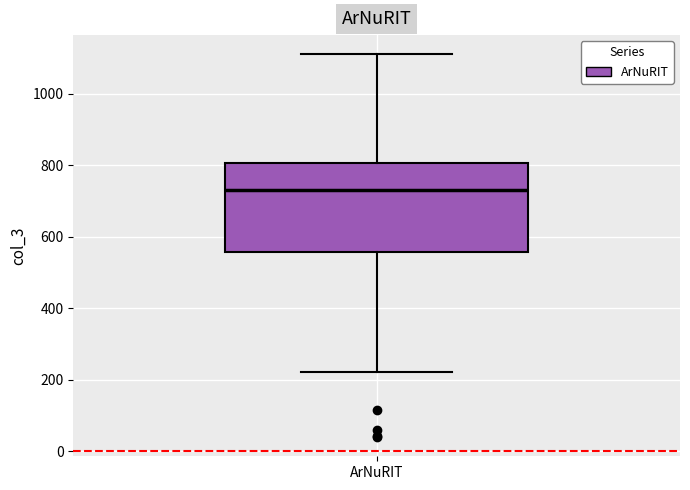

Where does the lower whisker of the box for ArNuRIT end on the y-axis? The values are not printed on the chart, so give them approximately, as read against the axis.

220